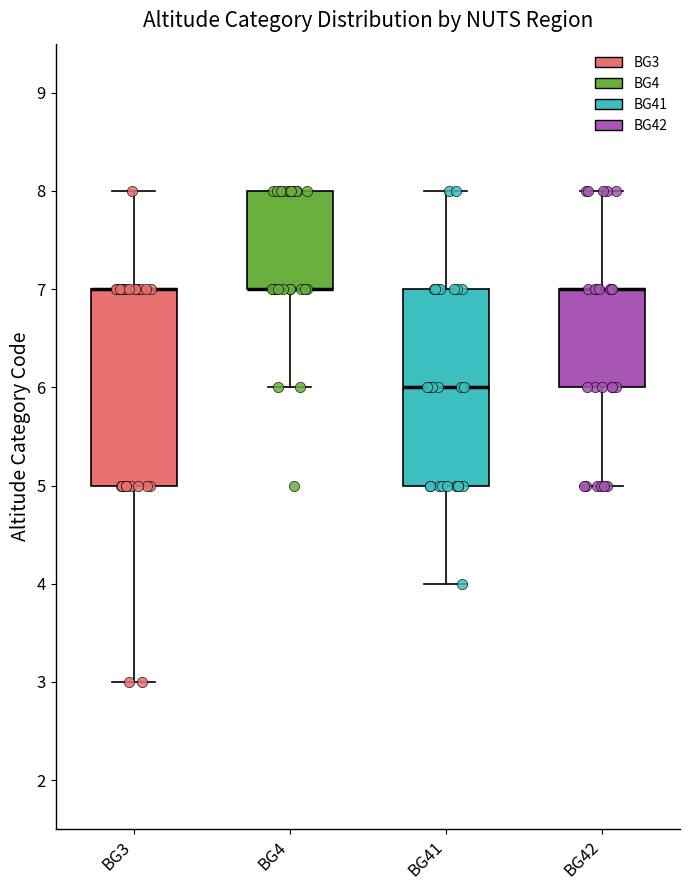

Reading left to right, read every box against the y-axis: the position of its median line, the range the box covers, and the ends of its whiskers. The values are not printed on the chart, so give them approximately, as read against the axis.

BG3: median 7 (drawn on the box's upper edge), box 5 to 7, whiskers 3 to 8
BG4: median 7 (drawn on the box's lower edge), box 7 to 8, whiskers 6 to 8
BG41: median 6, box 5 to 7, whiskers 4 to 8
BG42: median 7 (drawn on the box's upper edge), box 6 to 7, whiskers 5 to 8